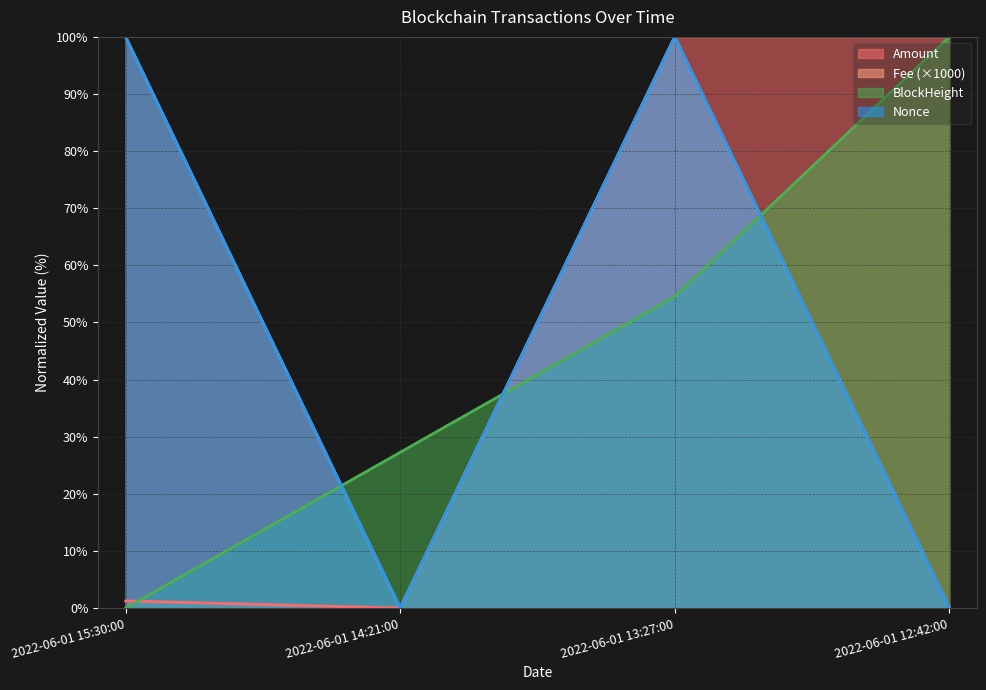

What is the spread (max minus min) of values at 2022-06-01 14:21:00?

27.3